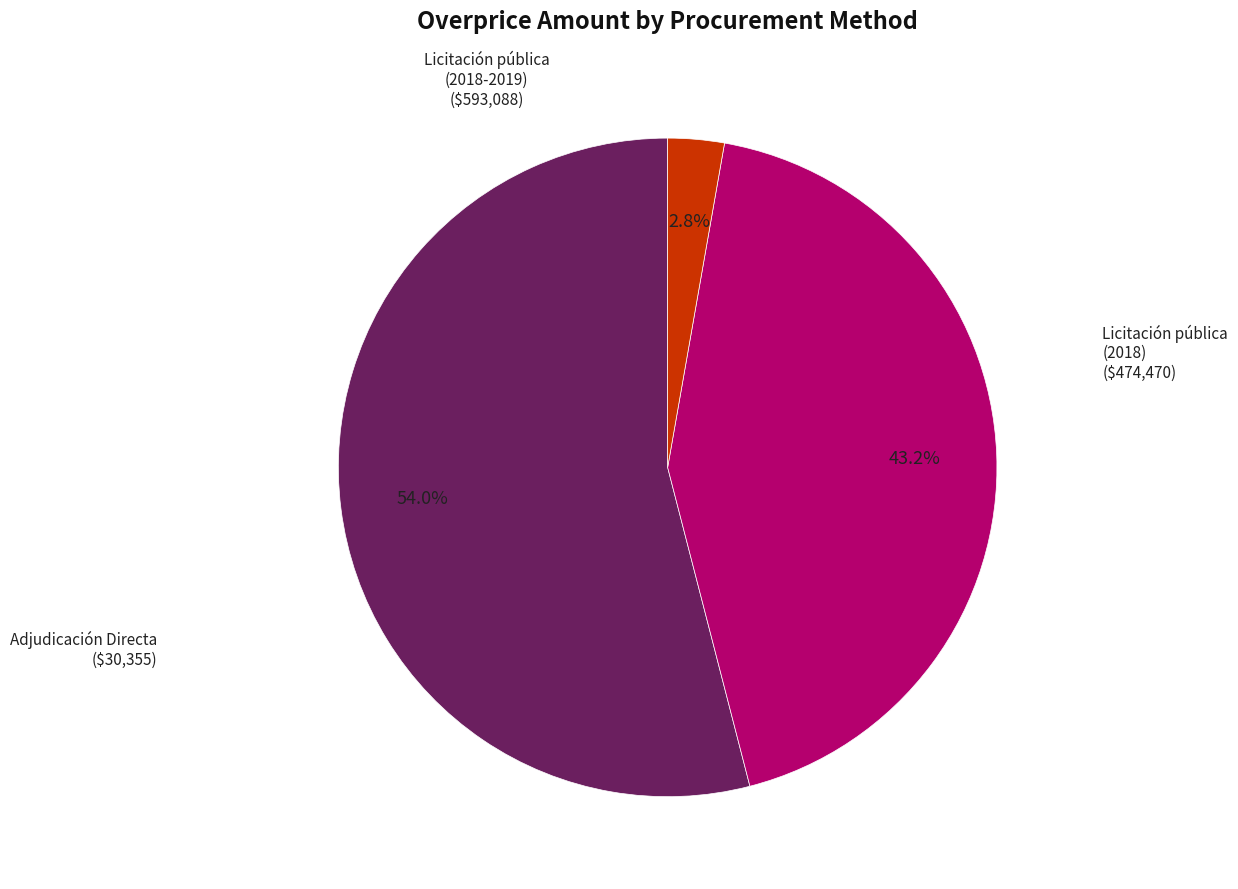

To the nearest percent, what portion does Licitación pública (2018-2019) represent?

54%